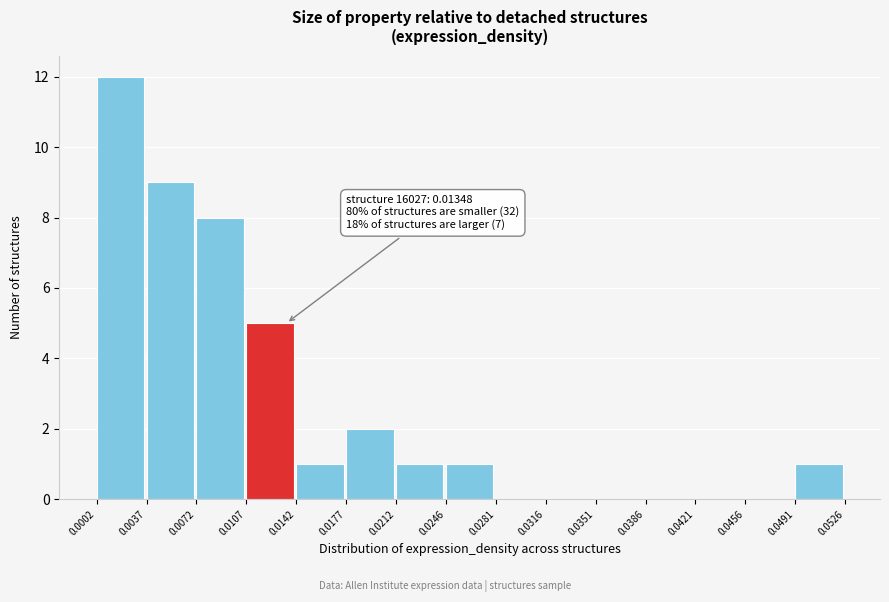

Which range on the x-axis has the tallest bar?

0.0002 to 0.0037